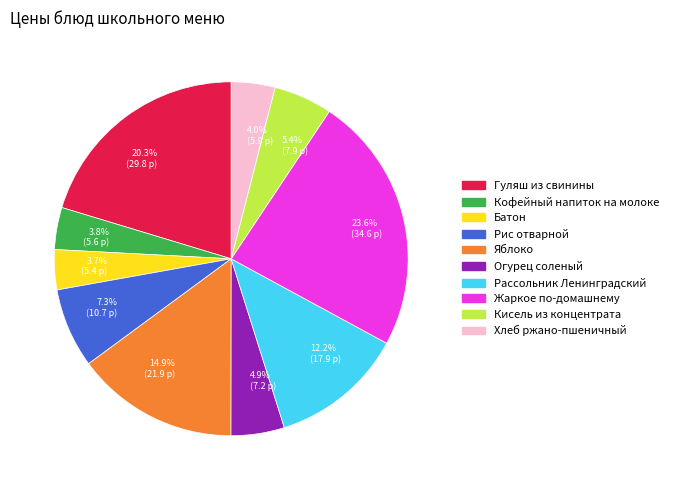

Which has a higher value, Жаркое по-домашнему or Хлеб ржано-пшеничный?

Жаркое по-домашнему